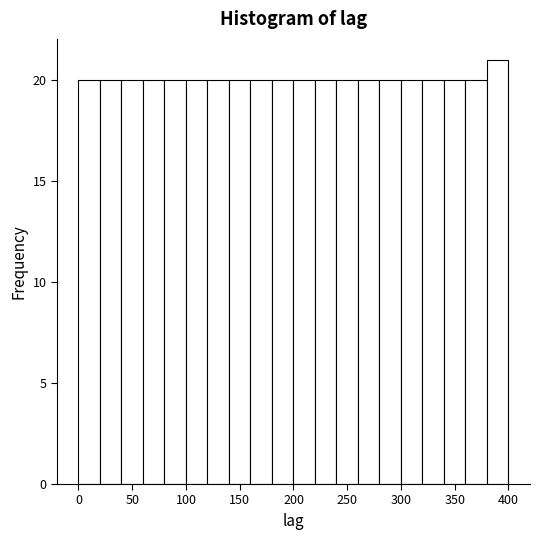

Reading left to right, transcribe this chart: for each bar, give the range it covers on the x-axis and its height. The values are not printed on the chart, so give them approximately, as read against the axis.

0 to 20: 20
20 to 40: 20
40 to 60: 20
60 to 80: 20
80 to 100: 20
100 to 120: 20
120 to 140: 20
140 to 160: 20
160 to 180: 20
180 to 200: 20
200 to 220: 20
220 to 240: 20
240 to 260: 20
260 to 280: 20
280 to 300: 20
300 to 320: 20
320 to 340: 20
340 to 360: 20
360 to 380: 20
380 to 400: 21